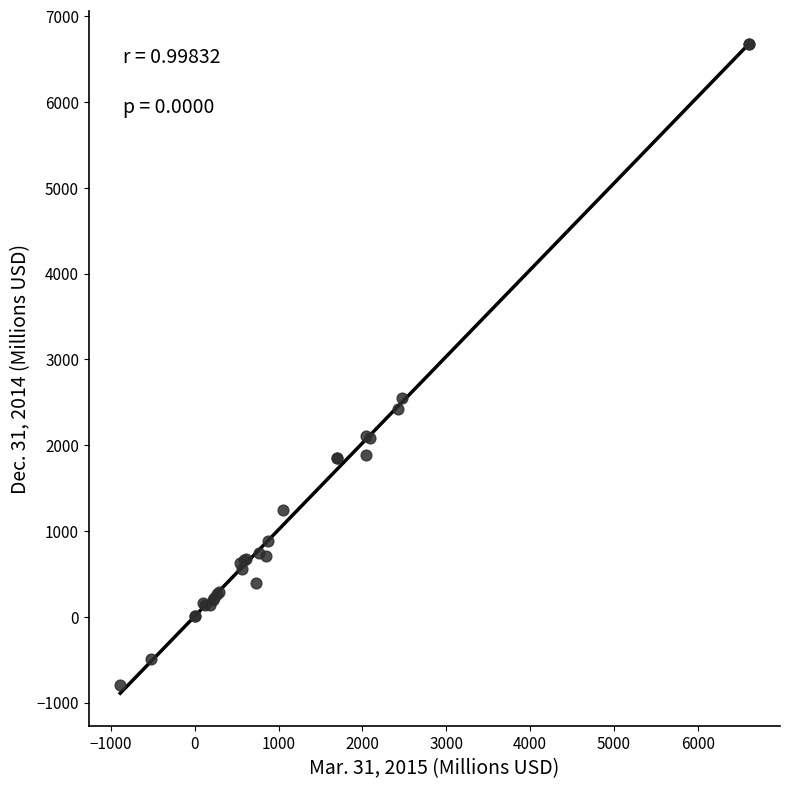

What Y value in the scatter plot is closest to 2943?

2546.0